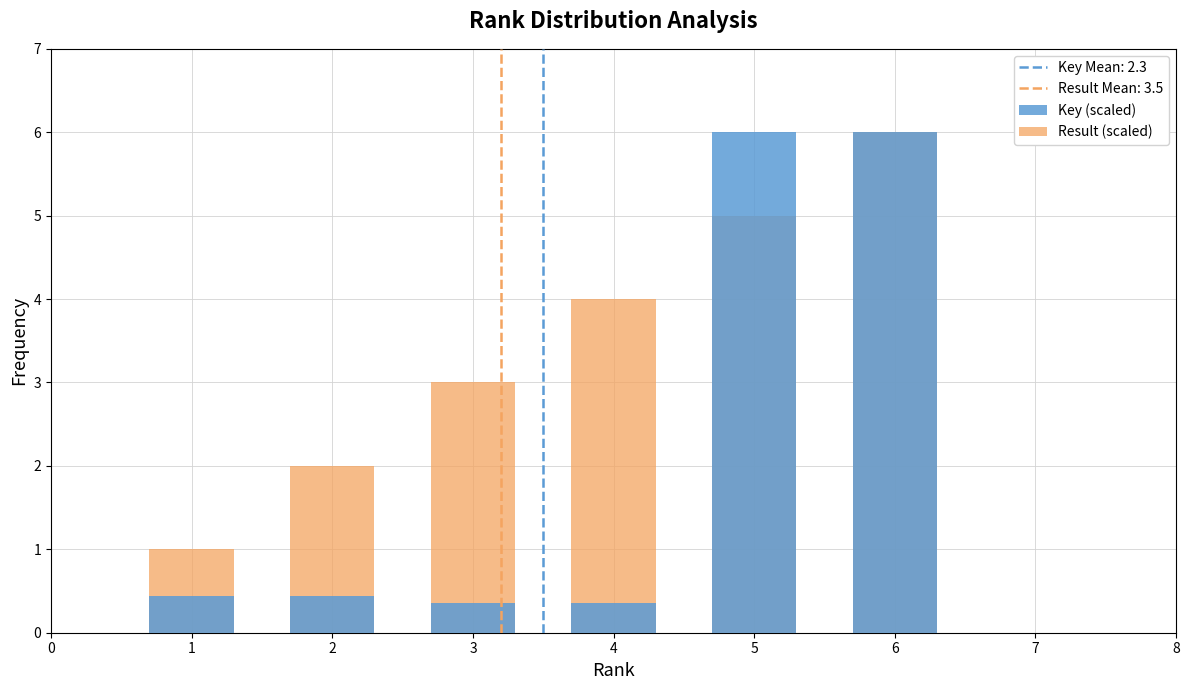

Which series has the widest spread of values?

Key (scaled)